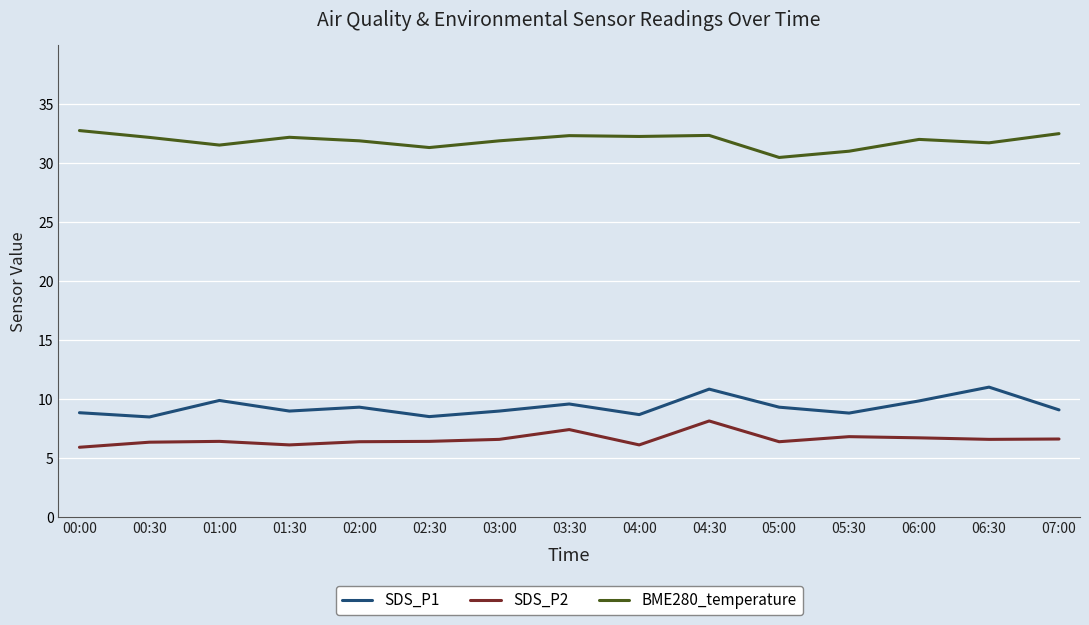

True or false: SDS_P1 and BME280_temperature cross at least once.

False